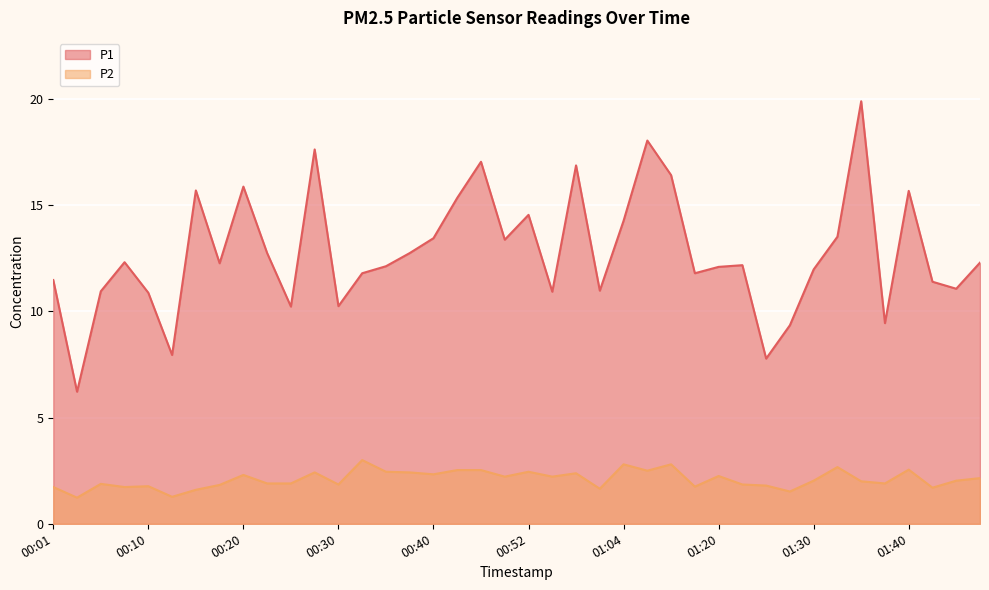

True or false: P1 has a value of 3.4 at 00:35.

False